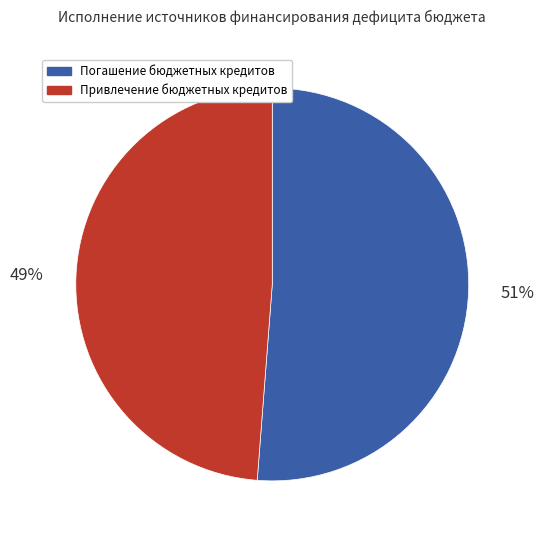

Count the number of slices in the pie.

2